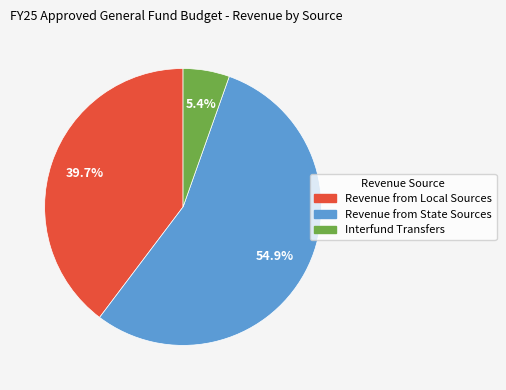

Count the number of slices in the pie.

3